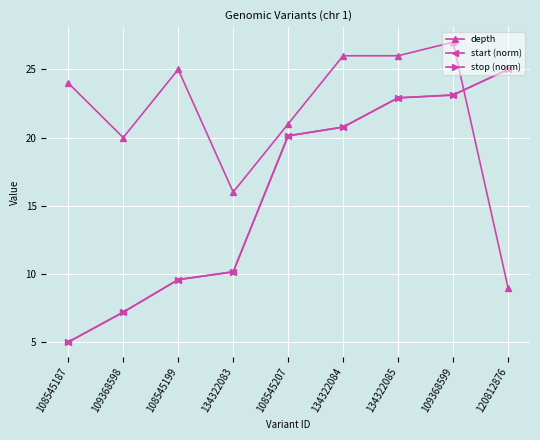

Rank the categories by start (norm) value from lowest to highest.

108545187, 109368598, 108545199, 134322083, 108545207, 134322084, 134322085, 109368599, 120812876